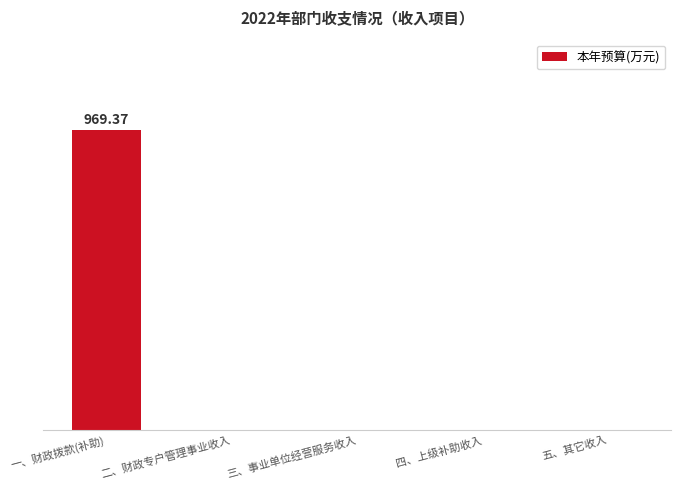

Are the bars horizontal?

No